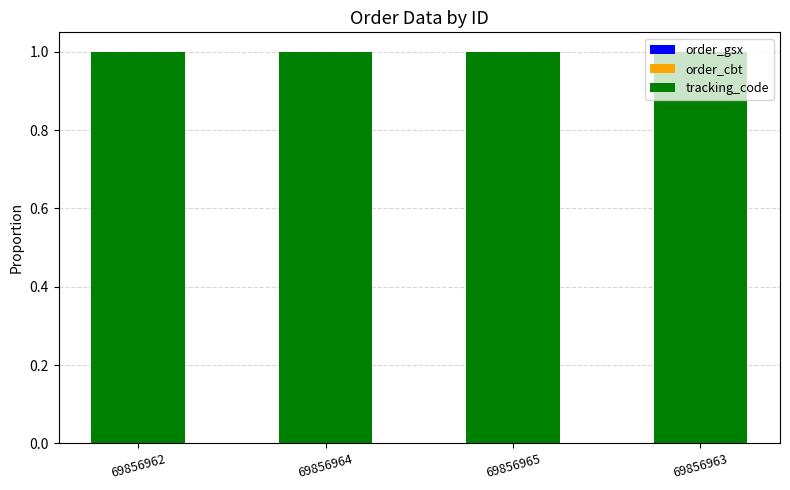

At 69856964, list the series in order from largest to smallest.

tracking_code, order_cbt, order_gsx